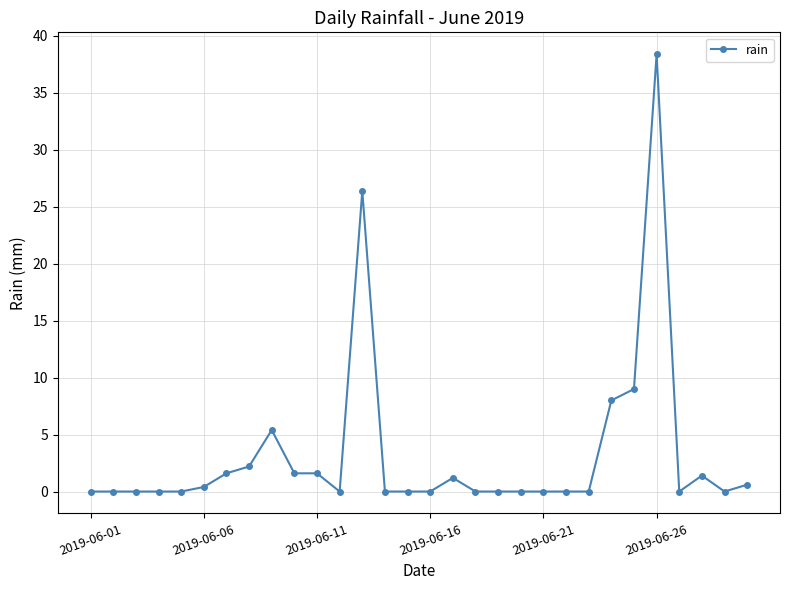

What is the value of the 9th point from the left?

5.4